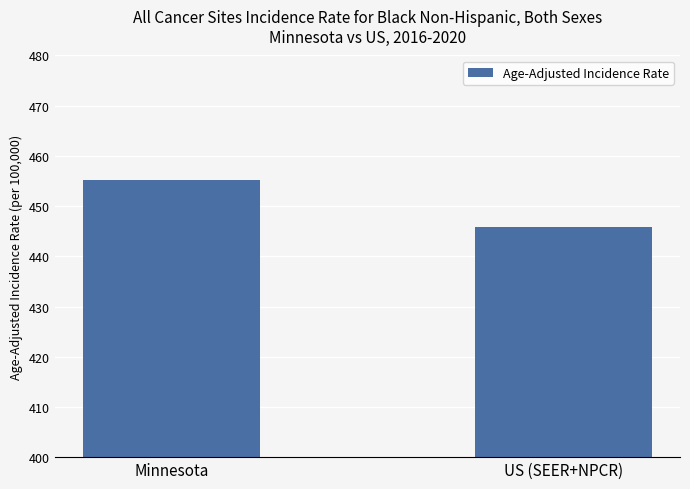

Reading left to right, what are all the values shown in this chart?

455.2	445.9